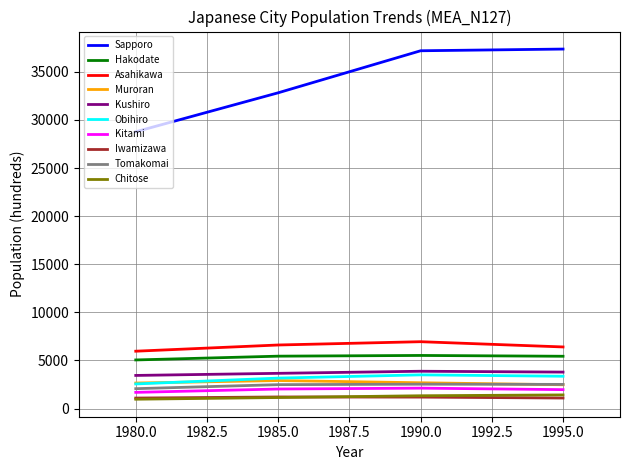

True or false: Sapporo and Iwamizawa intersect in this chart.

False